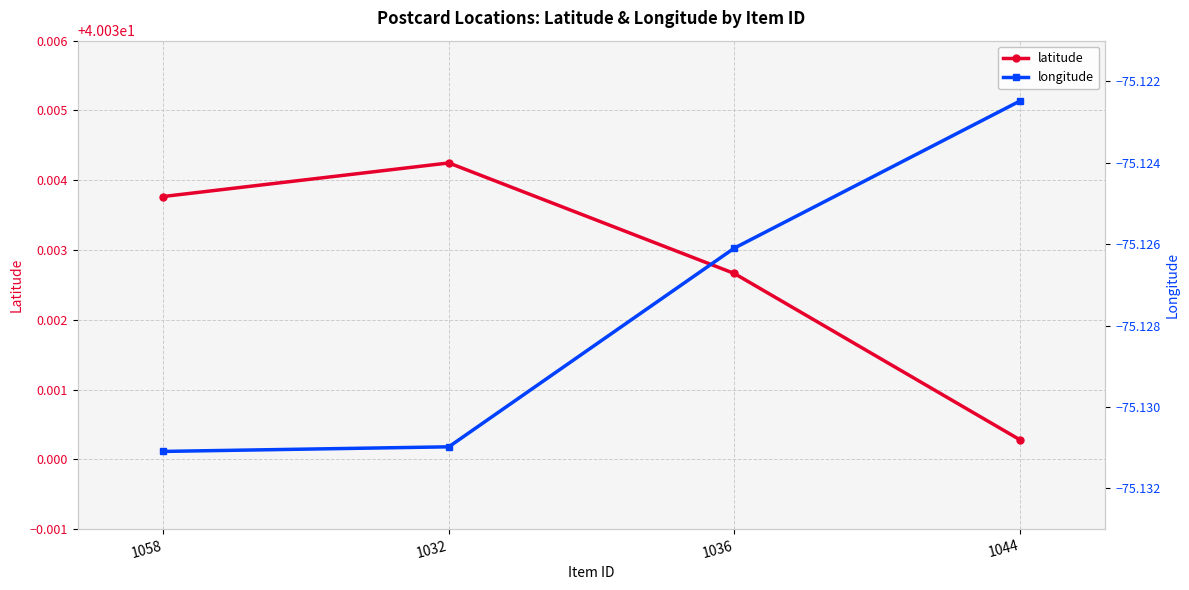

What is the label of the 2nd point from the right?

1036